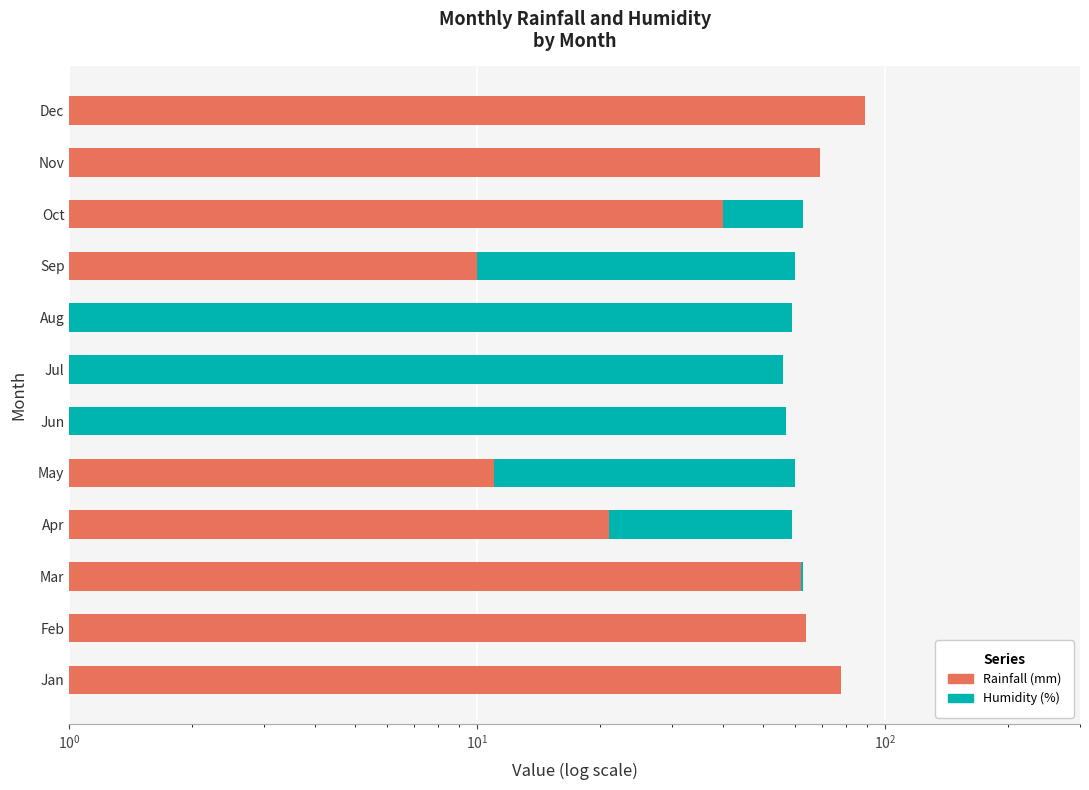

What are all the series names shown in the legend?

Humidity (%), Rainfall (mm)